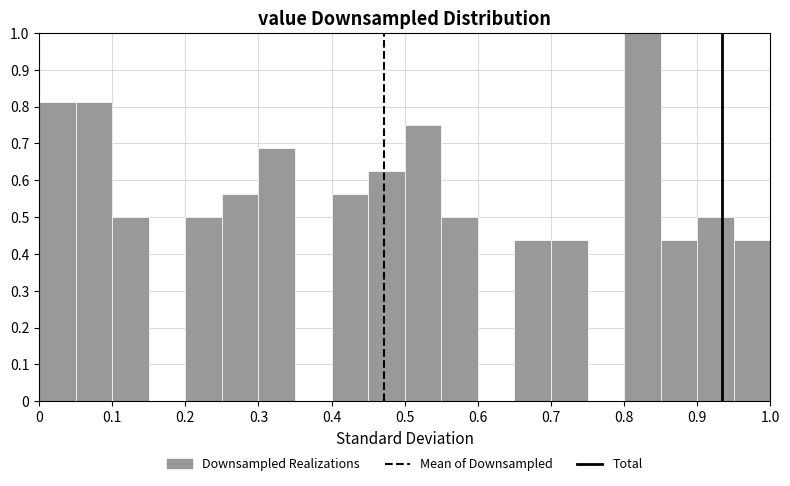

Over which range of the x-axis is the bar tallest?

0.80 to 0.85